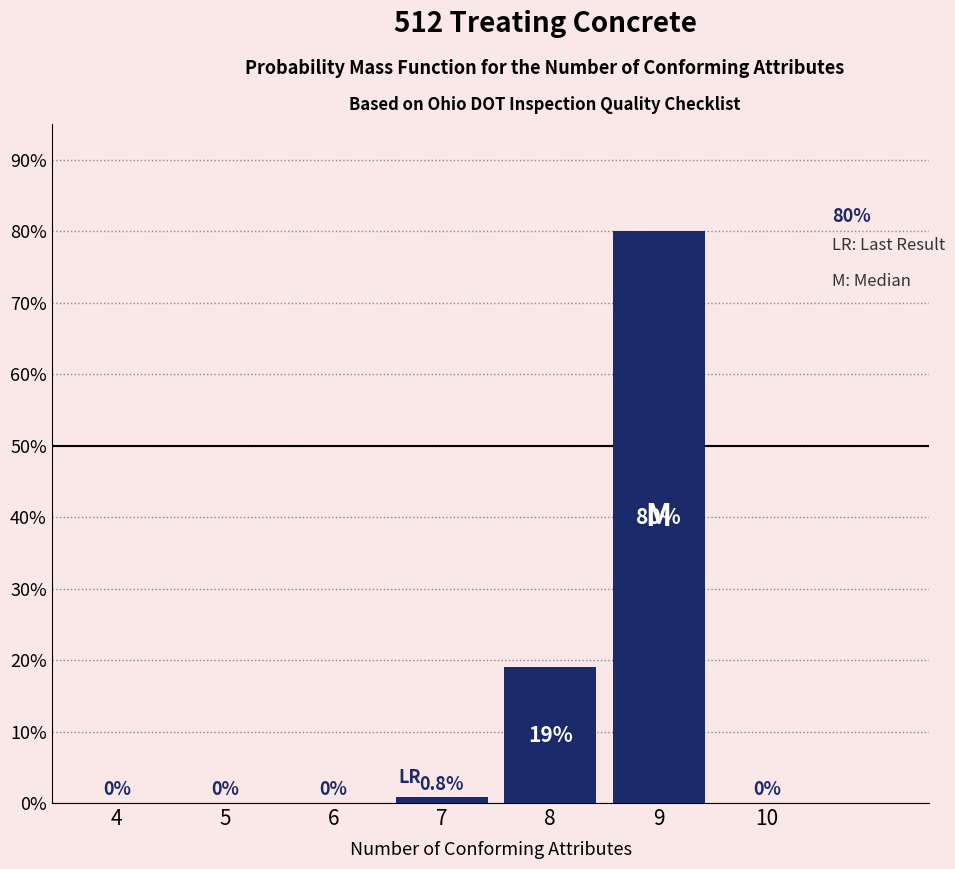

Reading left to right, what are all the values shown in this chart?

4=0.0	5=0.0	6=0.0	7=0.8	8=19.0	9=80.0	10=0.0